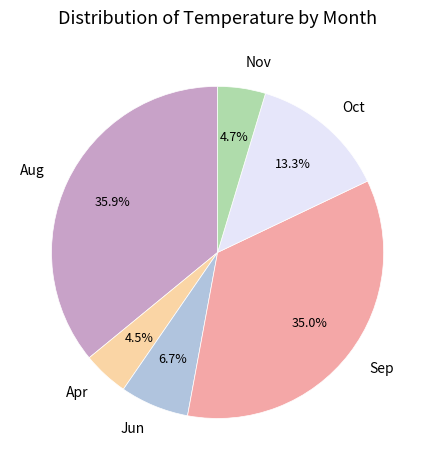

Which slice is the largest?

Aug